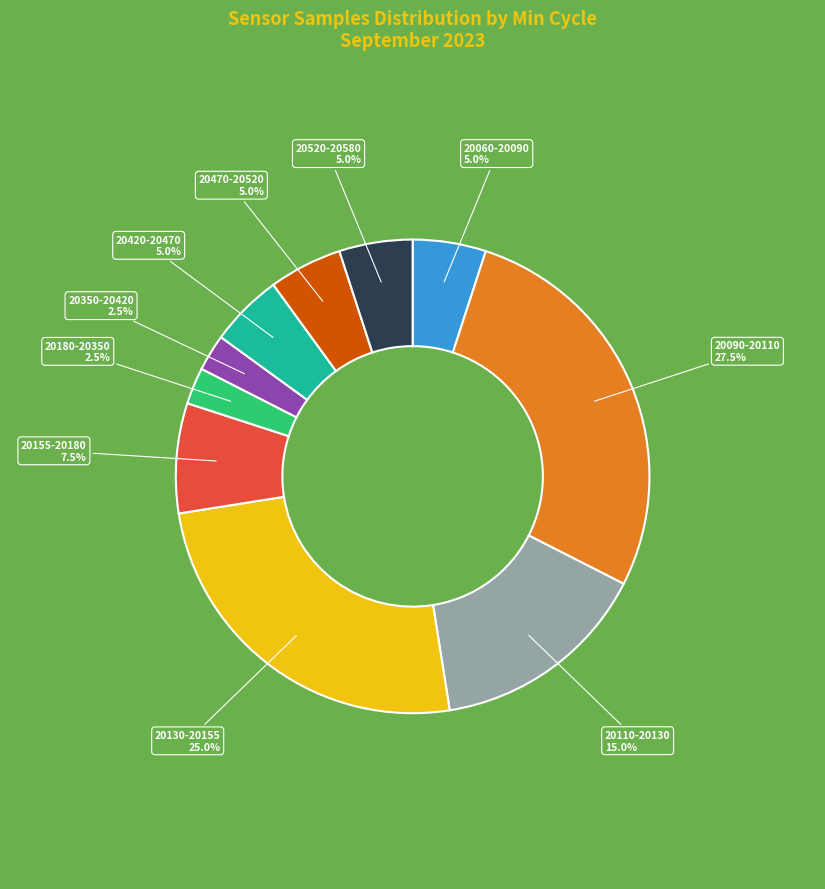

Is there any slice that represents more than half of the pie?

No